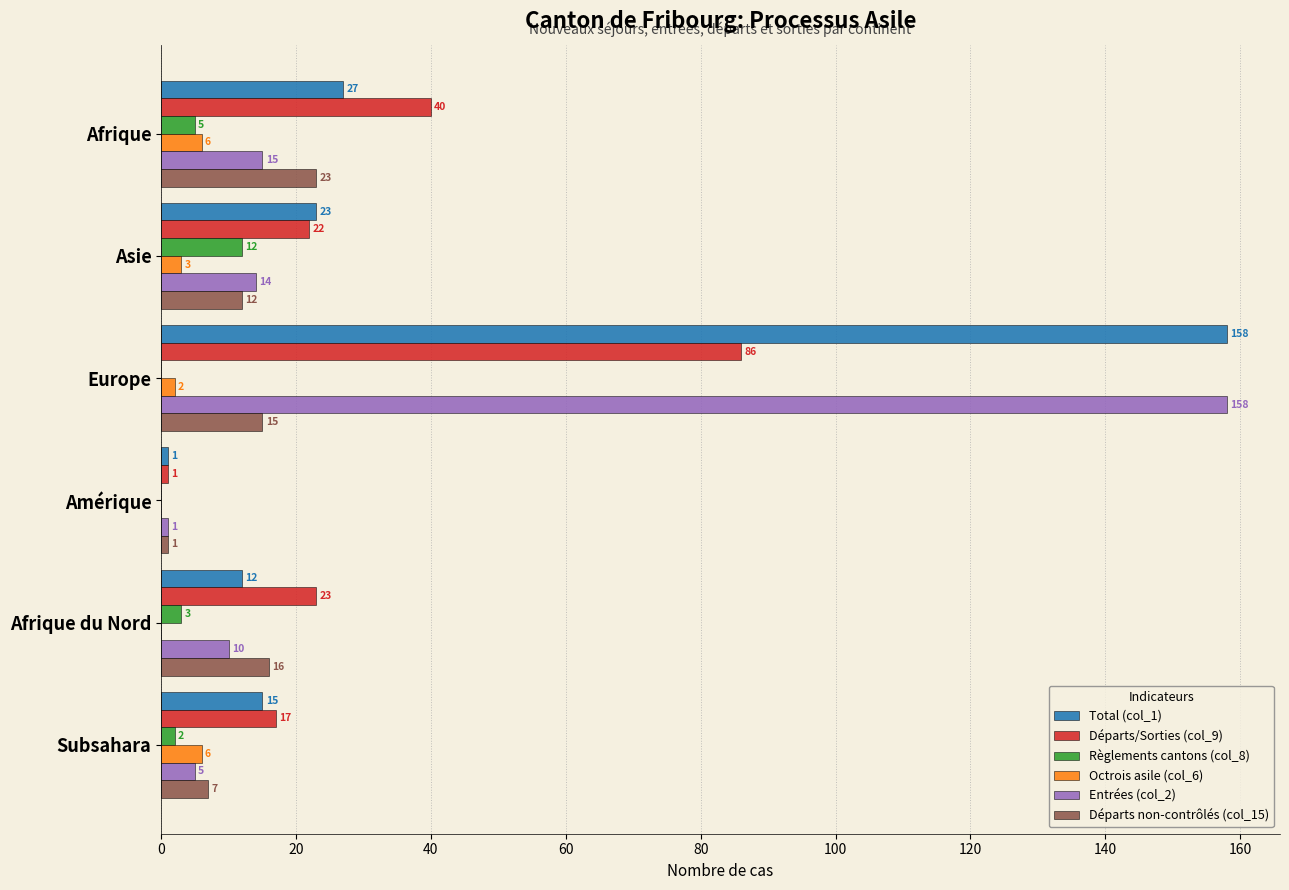

At which label does Départs non-contrôlés (col_15) reach its peak?

Afrique